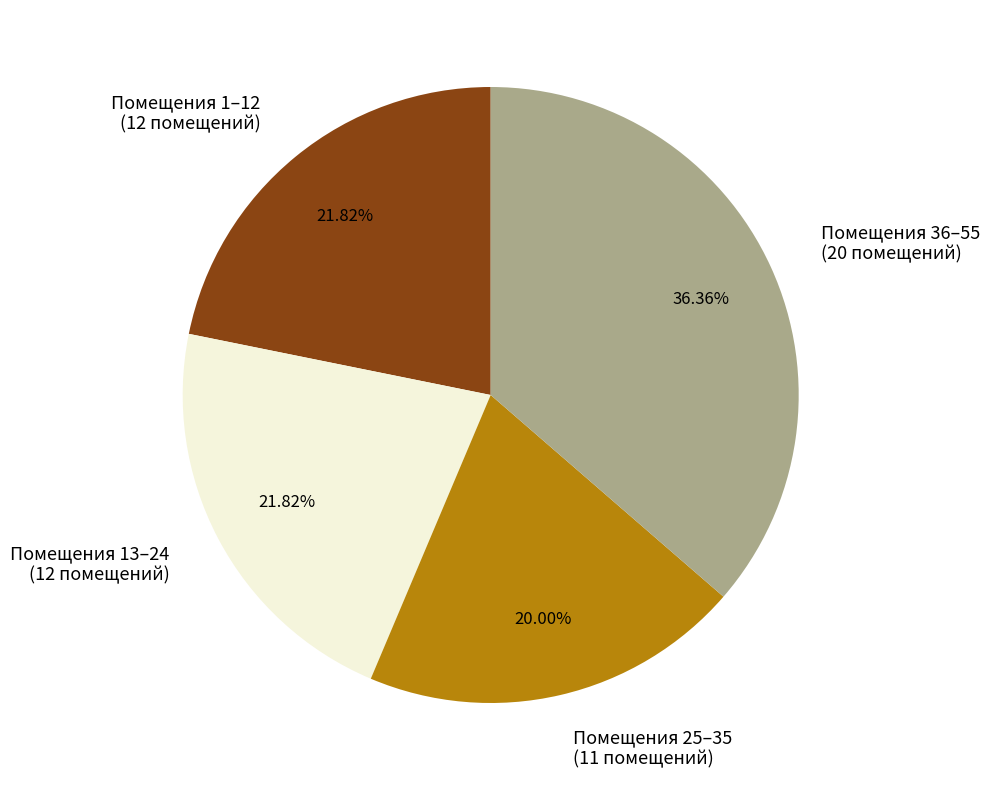

Between Помещения 25–35 (11 помещений) and Помещения 13–24 (12 помещений), which is larger?

Помещения 13–24 (12 помещений)